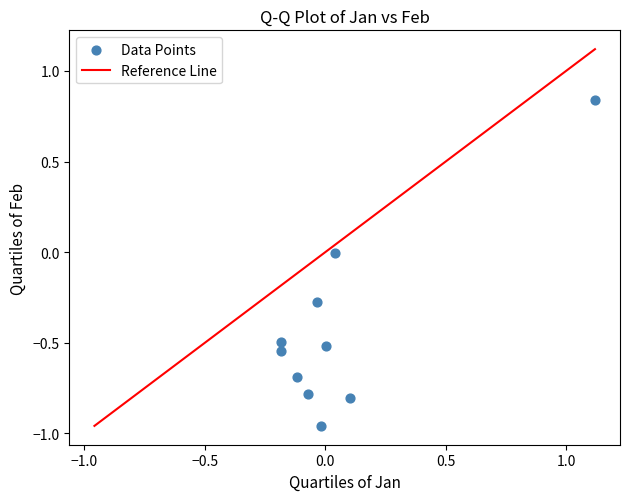

What is the average Y value?

-0.4